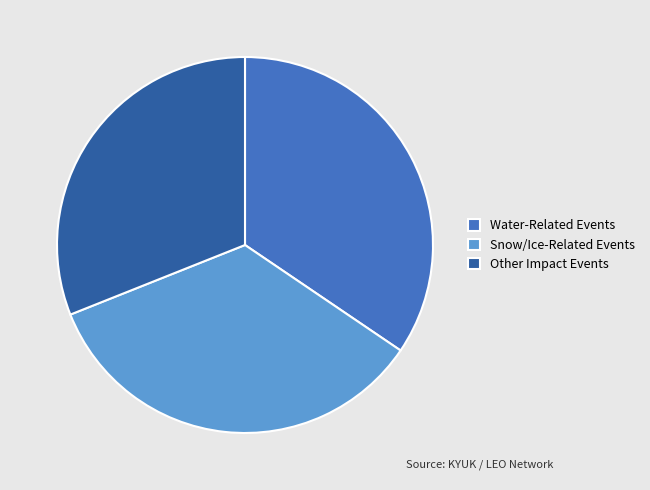

Count the number of slices in the pie.

3